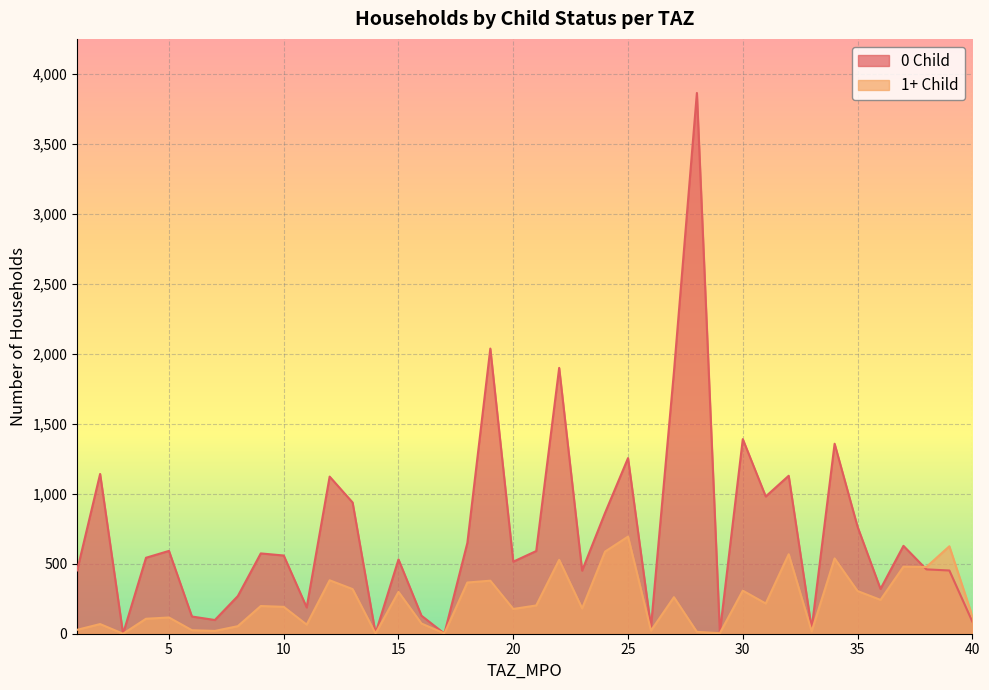

Which has a higher value, 14 or 10?

10